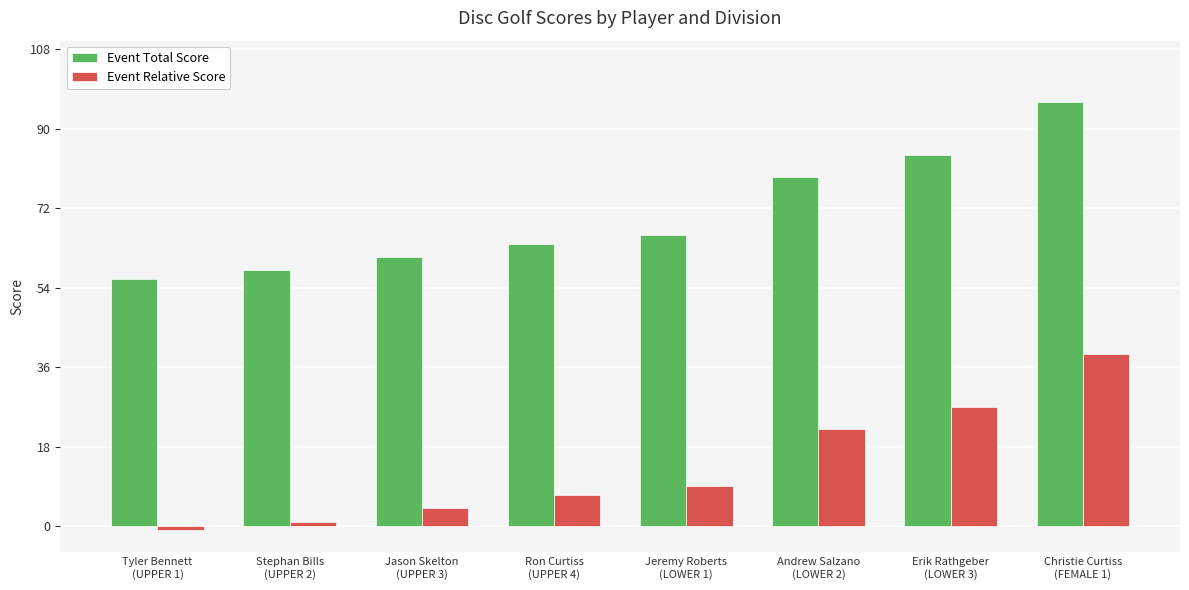

How many categories are shown in the chart?

8